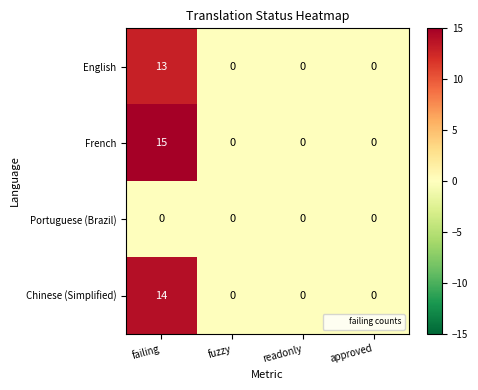

Which series has the widest spread of values?

French